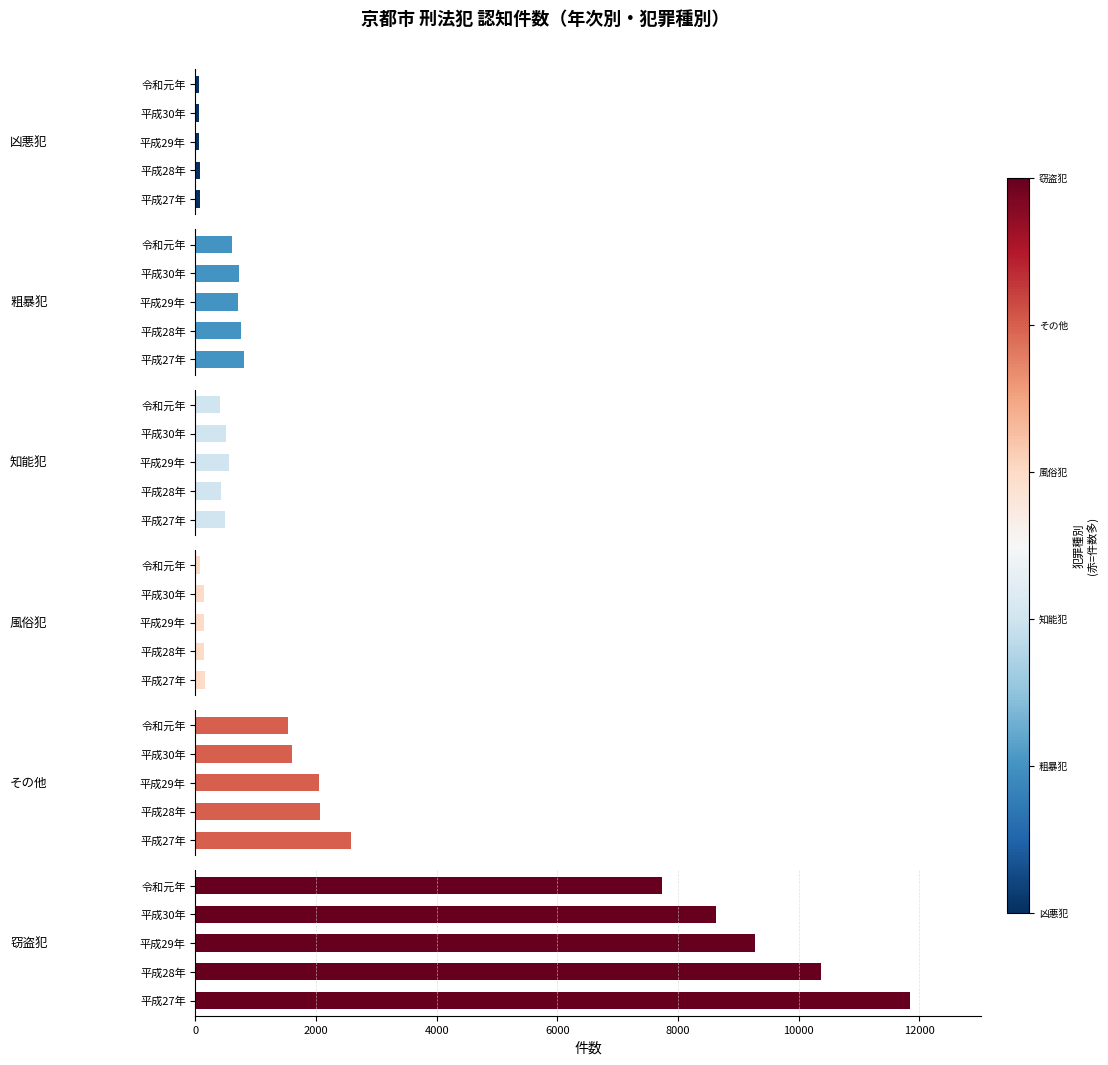

Is the value of 知能犯 at 8000 greater than the value of 凶悪犯 at 4000?

Yes